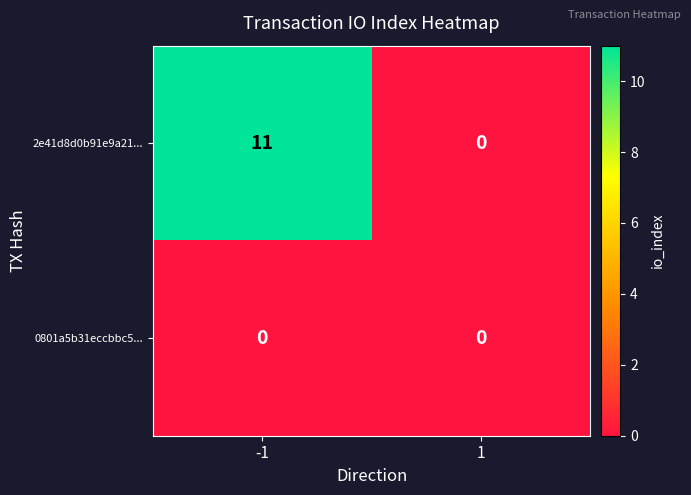

What is the total value across all series at -1?

11